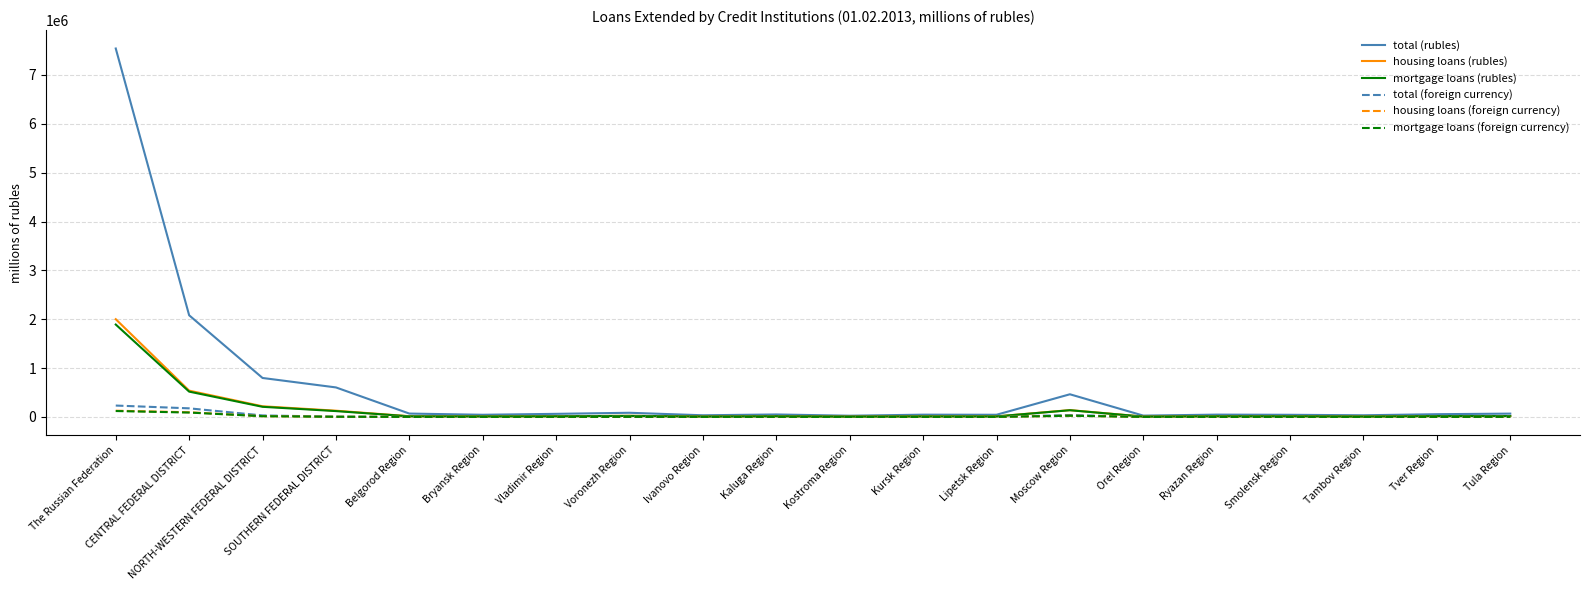

Is the value of mortgage loans (rubles) at Moscow Region greater than the value of housing loans (rubles) at Kaluga Region?

Yes